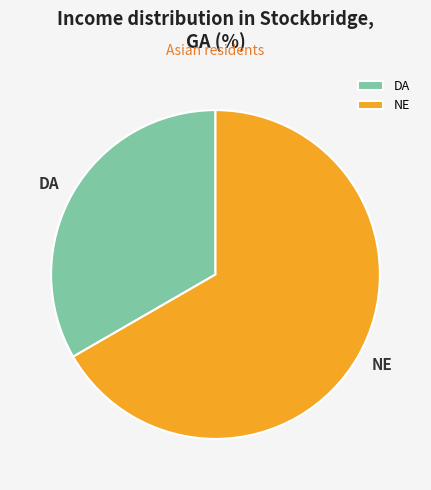

How many segments does this pie chart have?

2